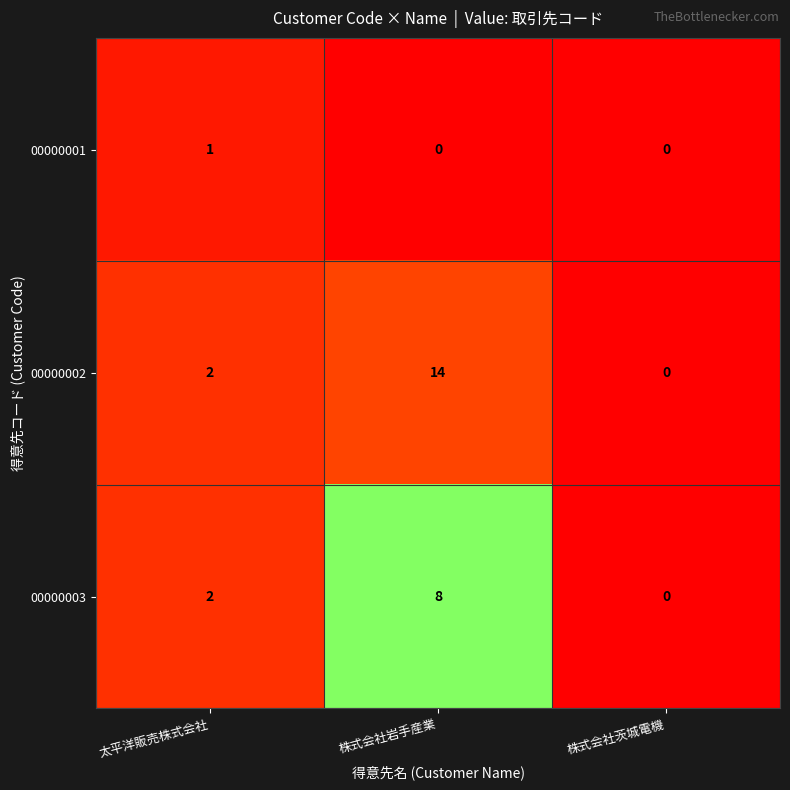

Reading left to right, what are all the values shown in this chart?

00000001: 1	0	0
00000002: 2	14	0
00000003: 2	8	0